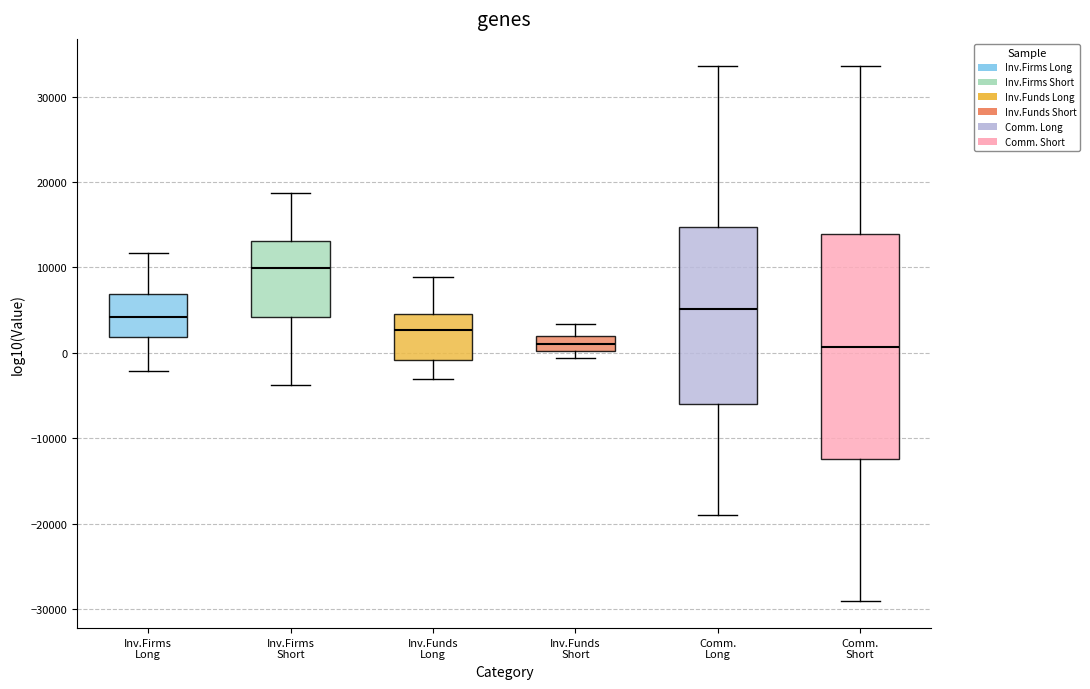

Reading left to right, transcribe this box plot: for each box, give where its median line is, the range the box spans, and where its two whiskers end, as read against the y-axis. The values are not printed on the chart, so give them approximately, as read against the axis.

Inv.Firms Long: median 4000, box 2000 to 7000, whiskers -2000 to 12000
Inv.Firms Short: median 10000, box 4000 to 13000, whiskers -4000 to 19000
Inv.Funds Long: median 3000, box -1000 to 5000, whiskers -3000 to 9000
Inv.Funds Short: median 1000, box 0 to 2000, whiskers -1000 to 3000
Comm. Long: median 5000, box -6000 to 15000, whiskers -19000 to 34000
Comm. Short: median 1000, box -12000 to 14000, whiskers -29000 to 34000